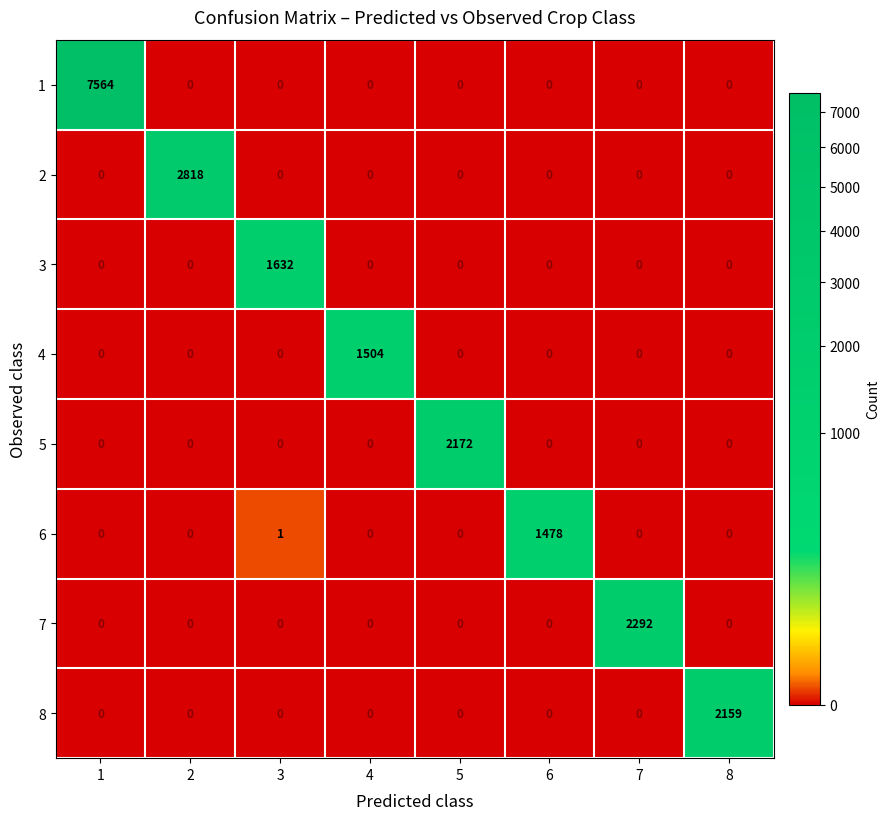

What is the total value across all series at 2?

2818